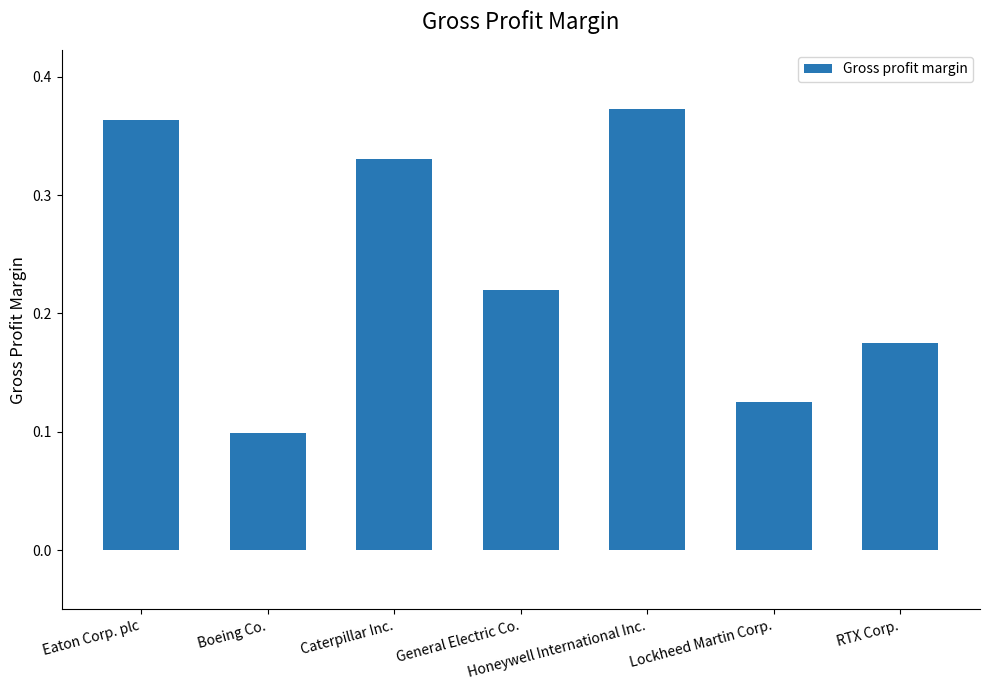

Are the bars grouped side by side (vs. stacked)?

No